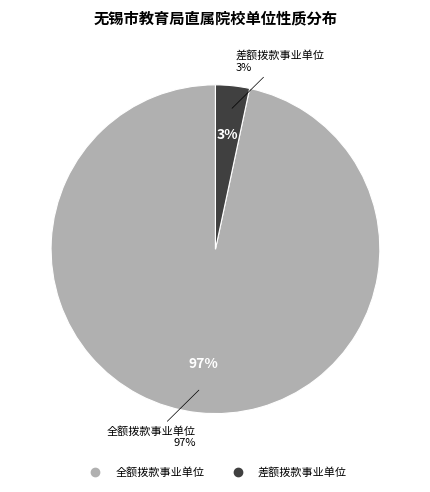

True or false: 差额拨款事业单位 accounts for 16% of the total.

False